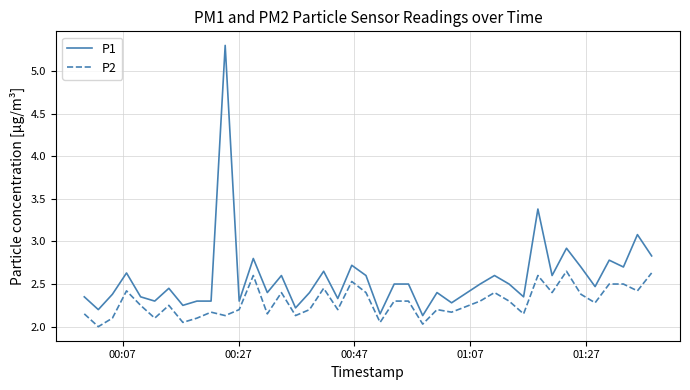

True or false: P1 and P2 intersect in this chart.

False